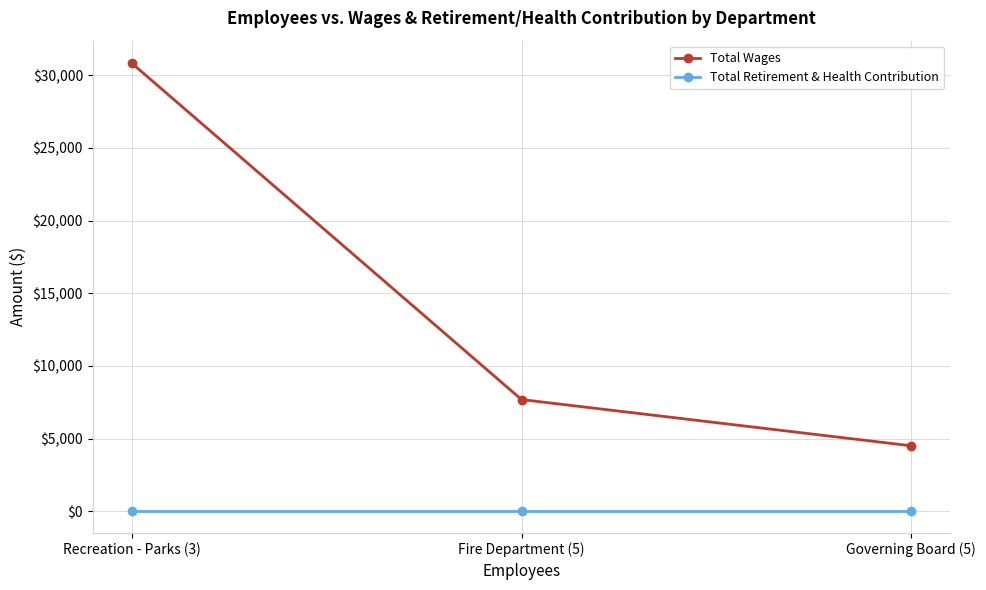

Reading left to right, what are all the values shown in this chart?

Total Wages: 30846	7684	4500
Total Retirement & Health Contribution: 0	0	0